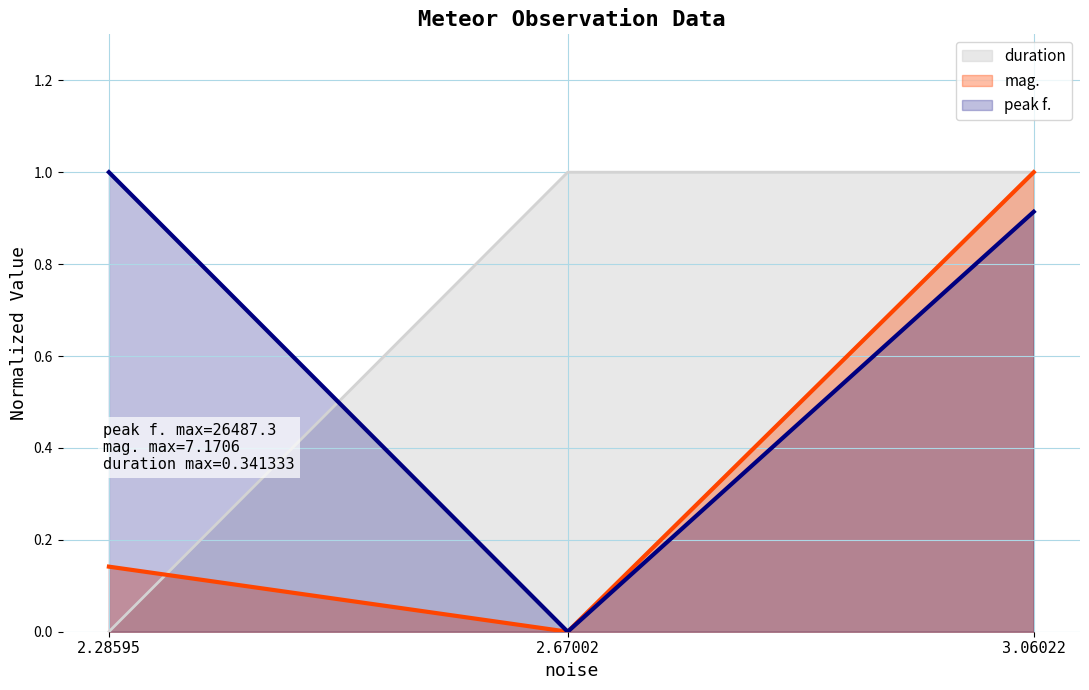

How many categories are shown in the chart?

3